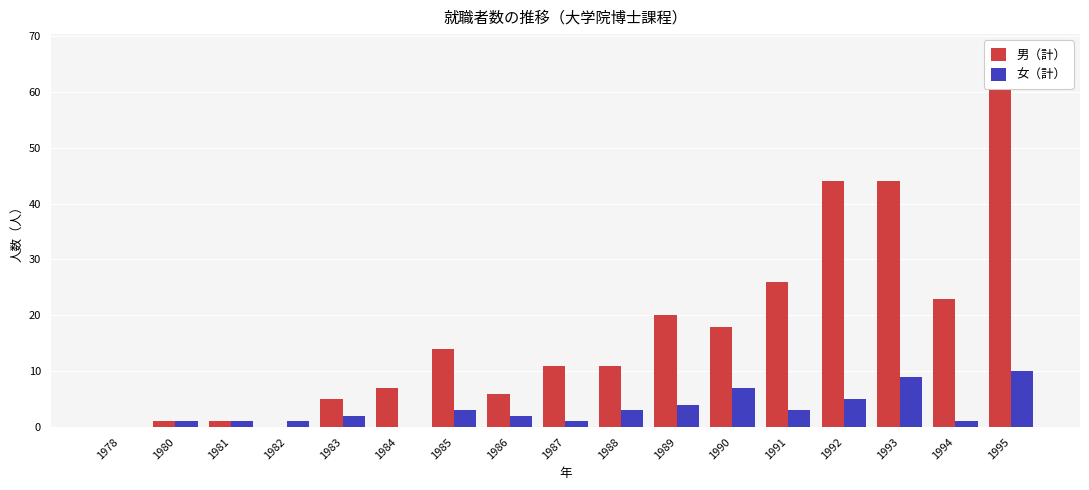

What is the maximum value for 男（計）?

67